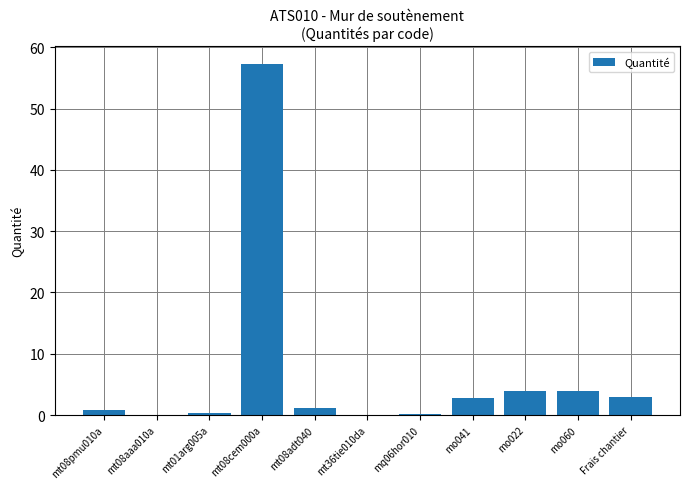

Which label corresponds to the largest value in the chart?

mt08cem000a